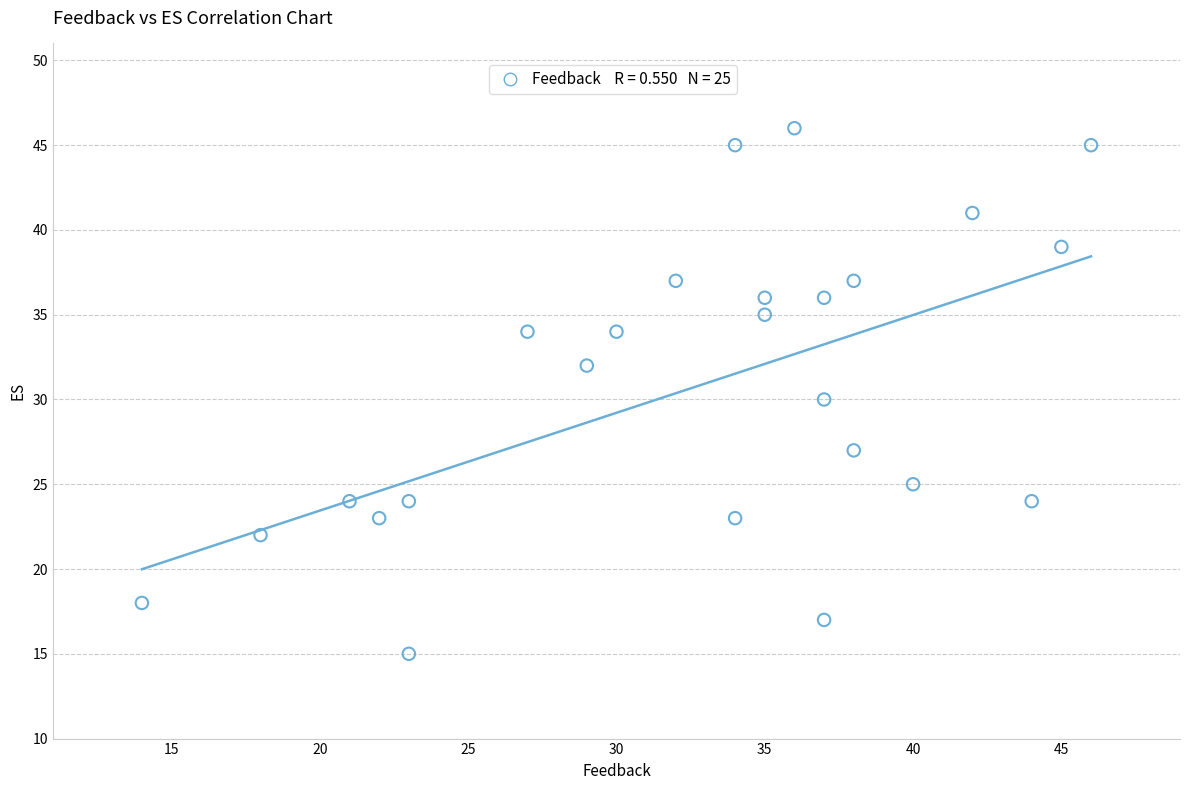

What is the range of X values (max minus min)?

32